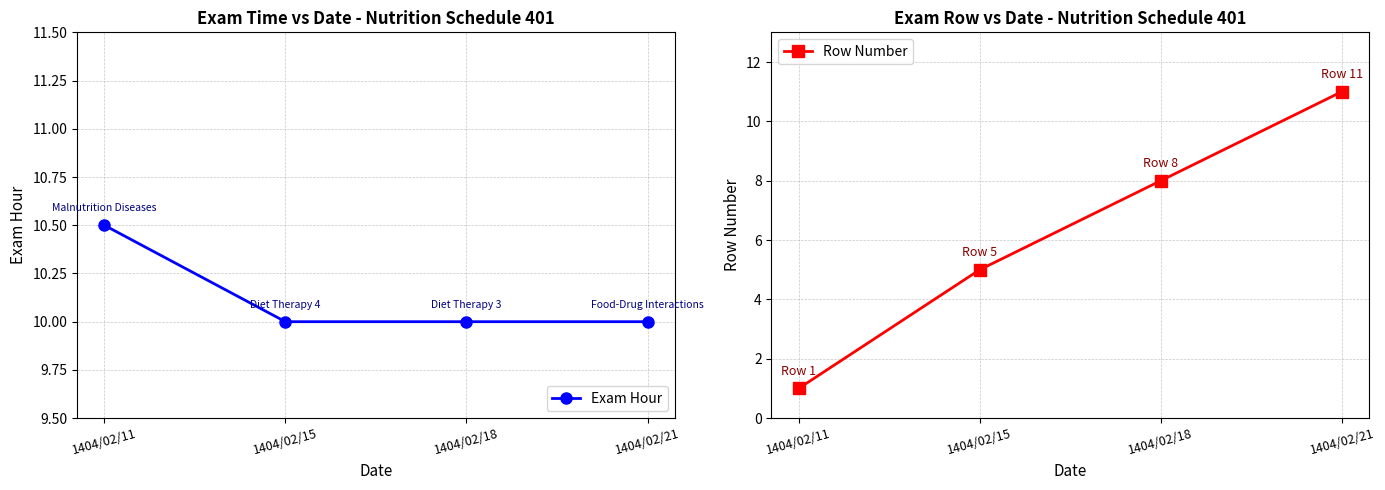

Is the value of Row Number at 1404/02/15 greater than the value of Exam Hour at 1404/02/18?

No